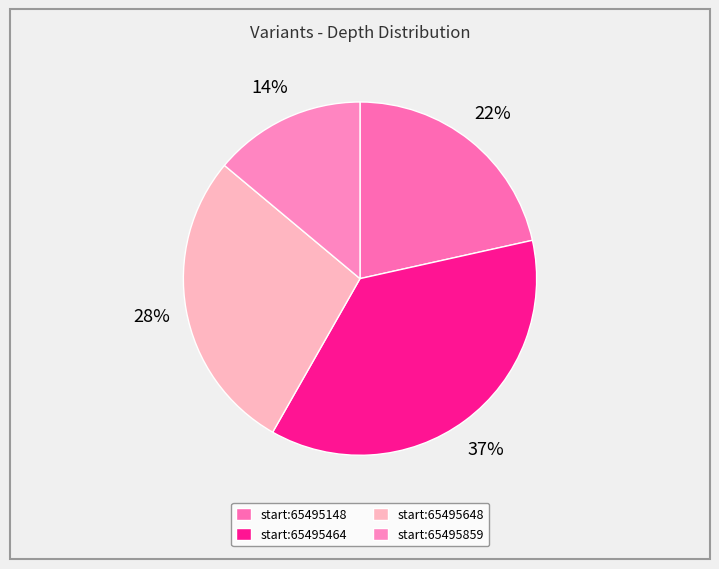

How many slices are in this pie chart?

4